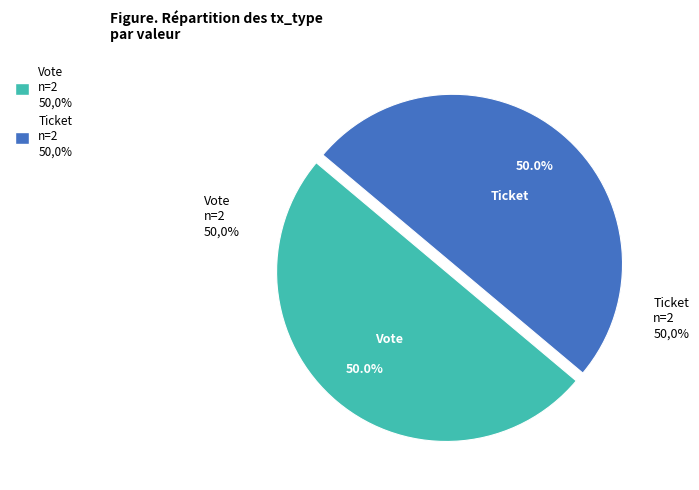

What is the majority slice?

Vote